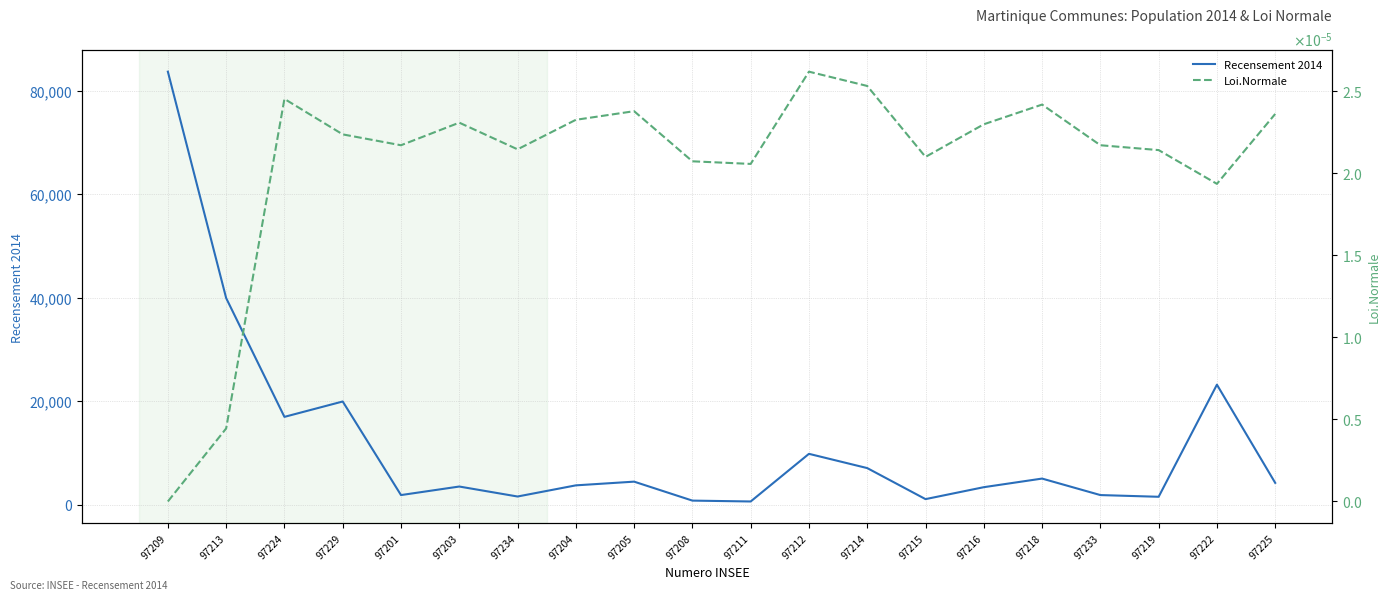

Does the chart have visible grid lines?

Yes